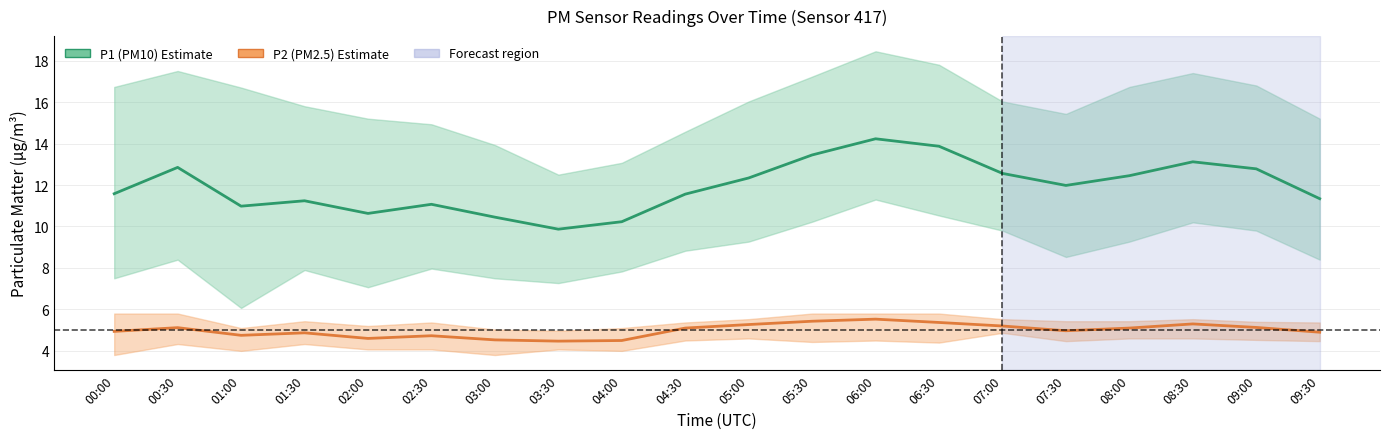

True or false: P2 (PM2.5) has a value of 8.2 at 03:00.

False